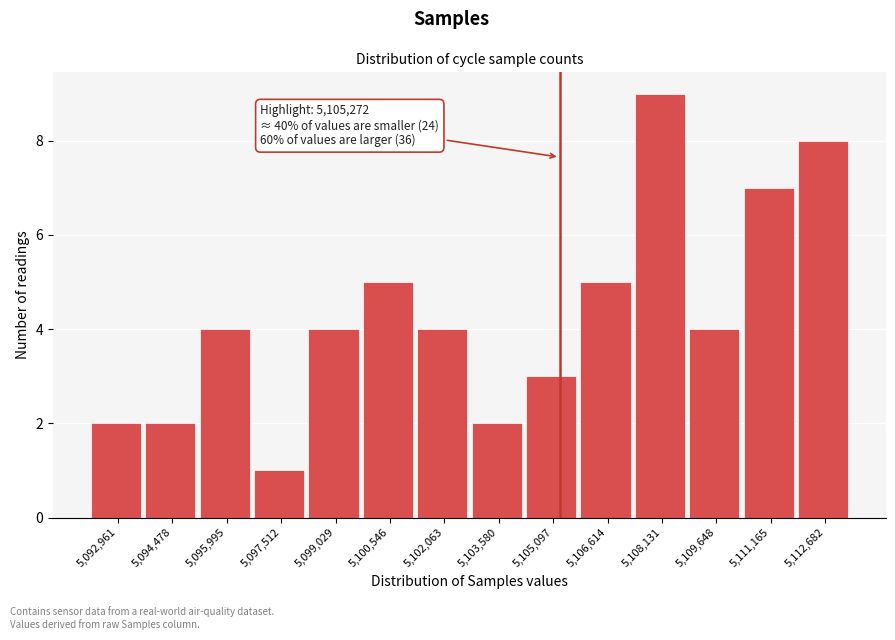

Which range on the x-axis has the tallest bar?

5107400 to 5108800